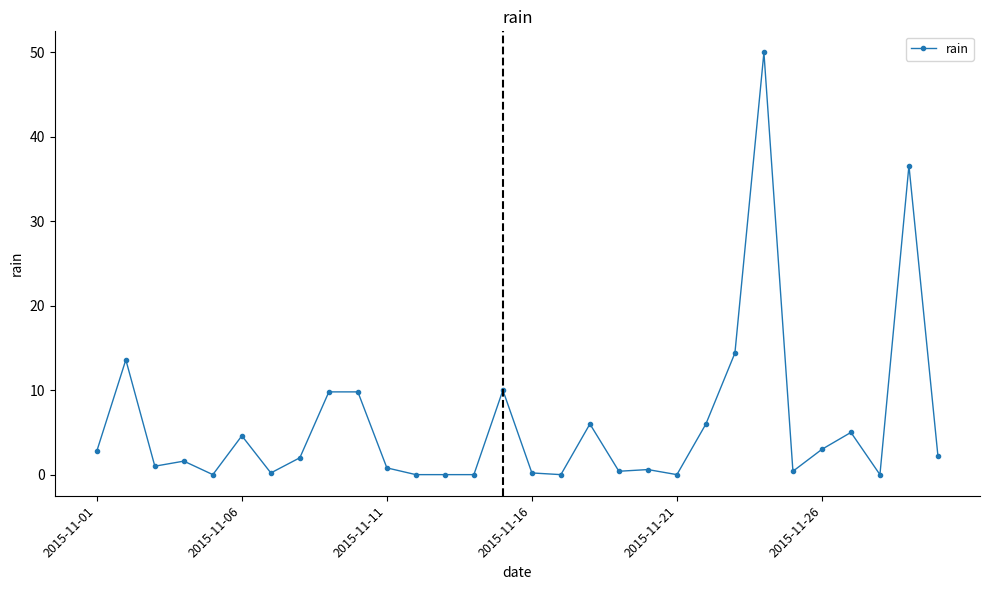

What is the average value?

6.0